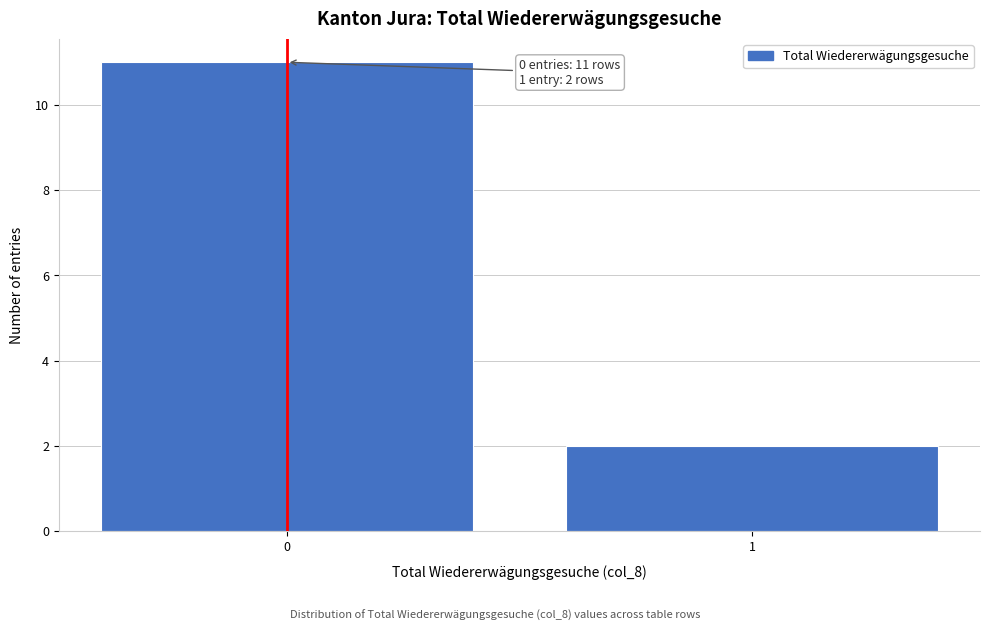

Reading right to left, extract all data points from this chart.

2	11